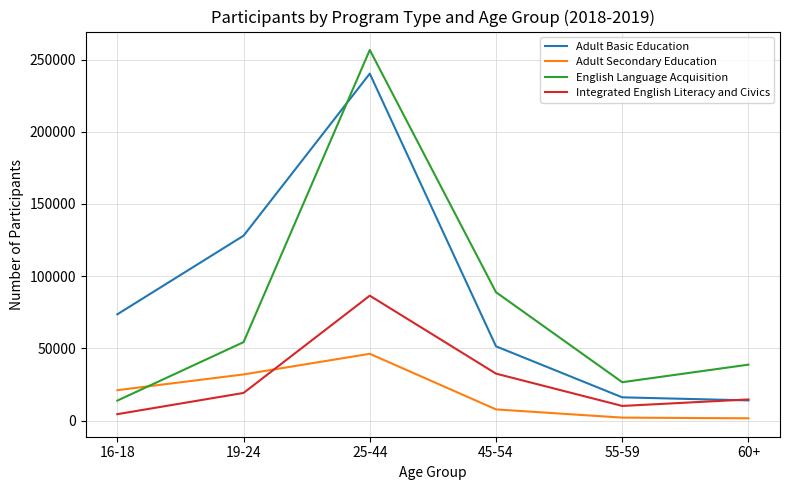

True or false: Integrated English Literacy and Civics and English Language Acquisition intersect in this chart.

False